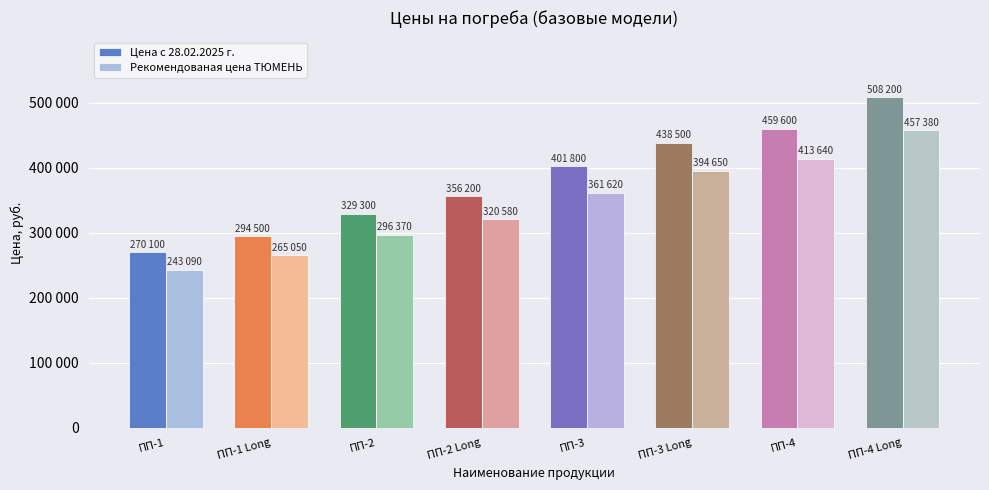

What are all the series names shown in the legend?

Цена с 28.02.2025 г., Рекомендованая цена ТЮМЕНЬ